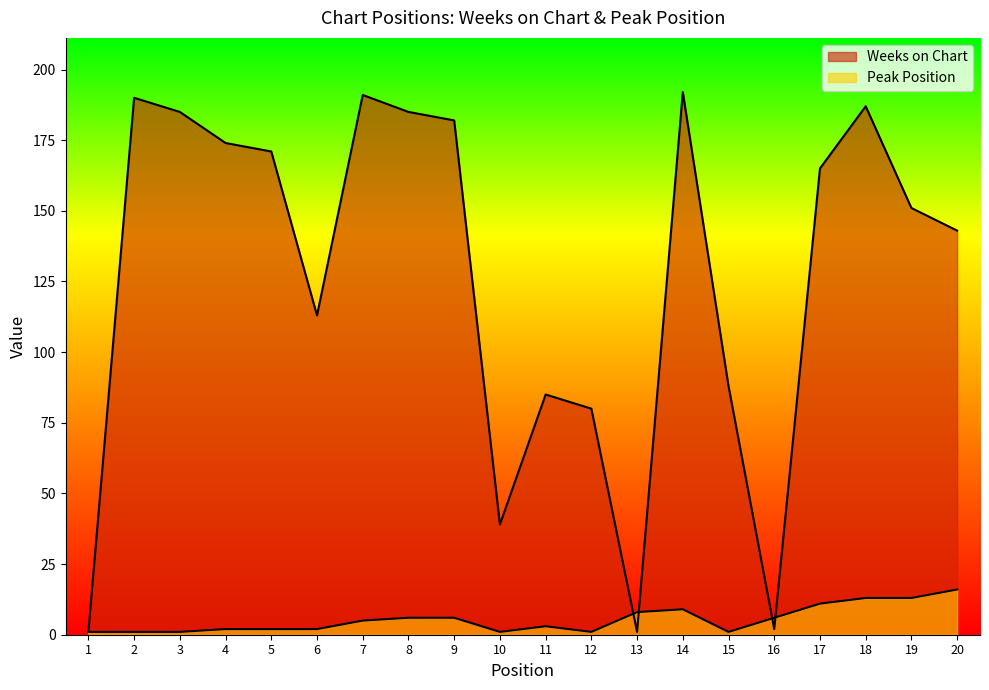

How many data points does each series have?

20